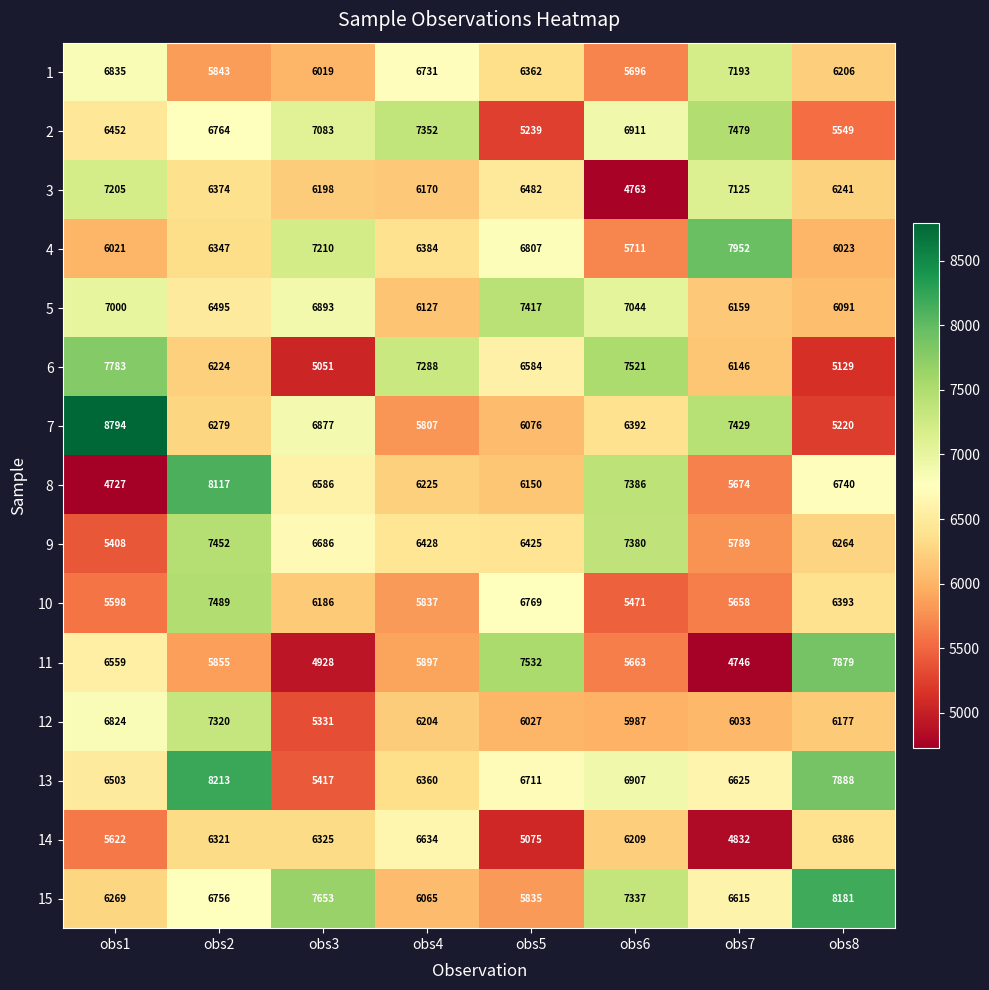

What is the minimum value shown in the chart?

4727